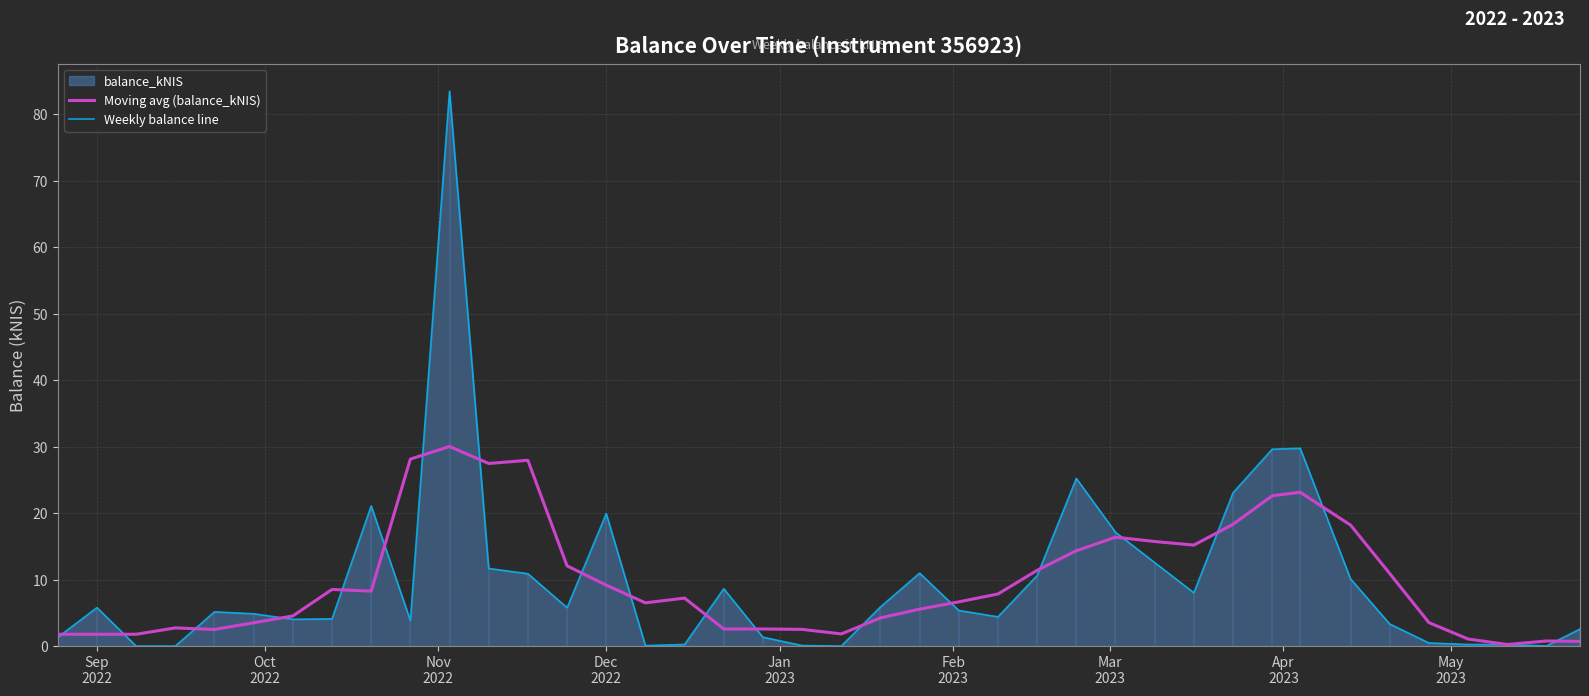

True or false: Weekly balance line and Moving avg (balance_kNIS) intersect in this chart.

True